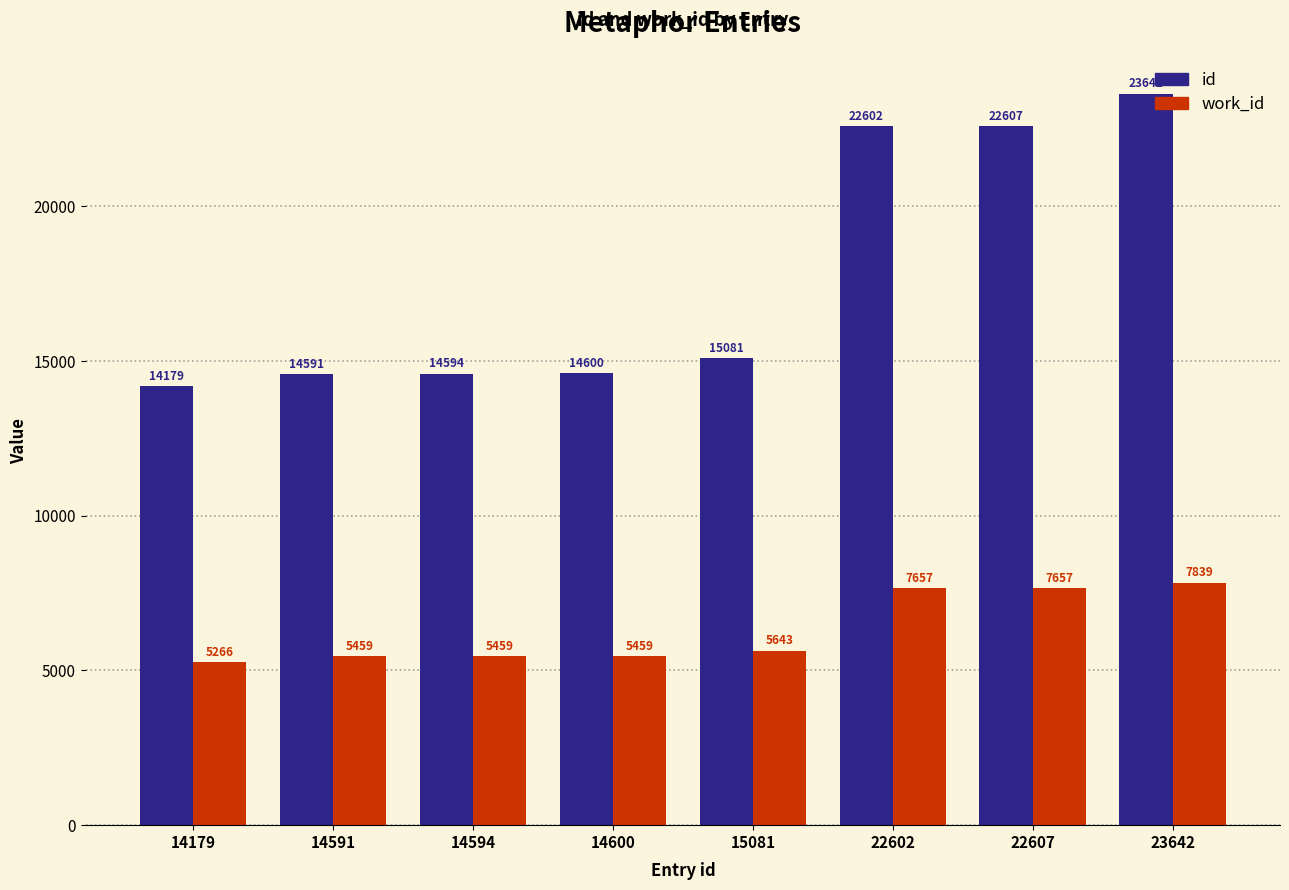

Read the work_id value at 15081, to the nearest 10.

5640